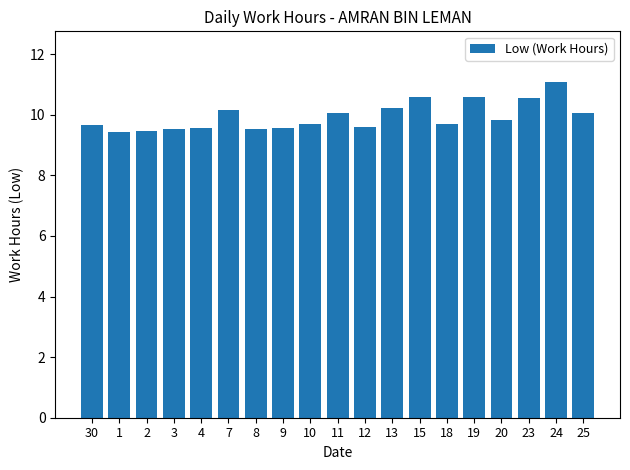

Does the chart contain any negative values?

No